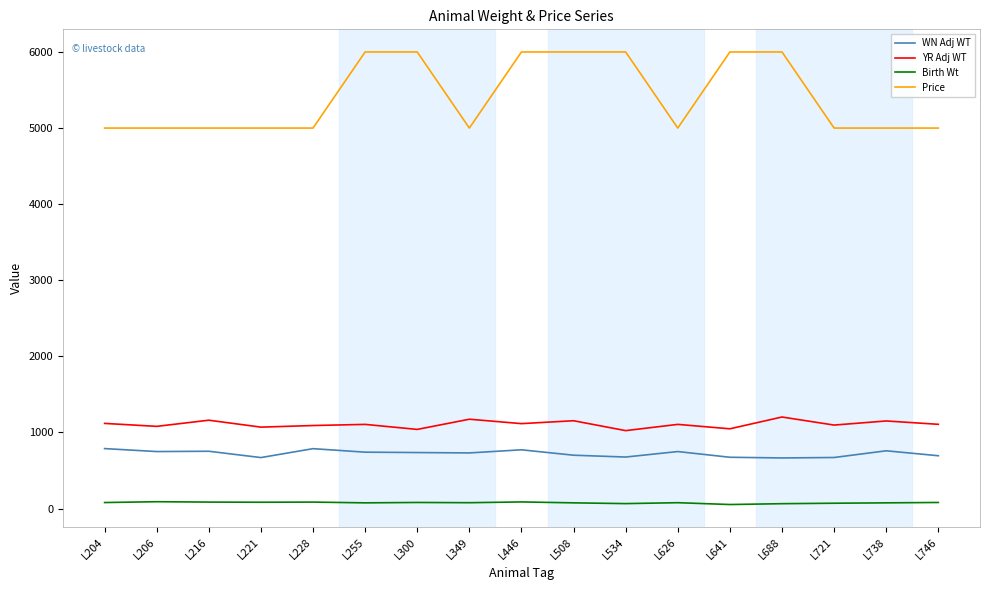

What is the highest value of the YR Adj WT series?

1203